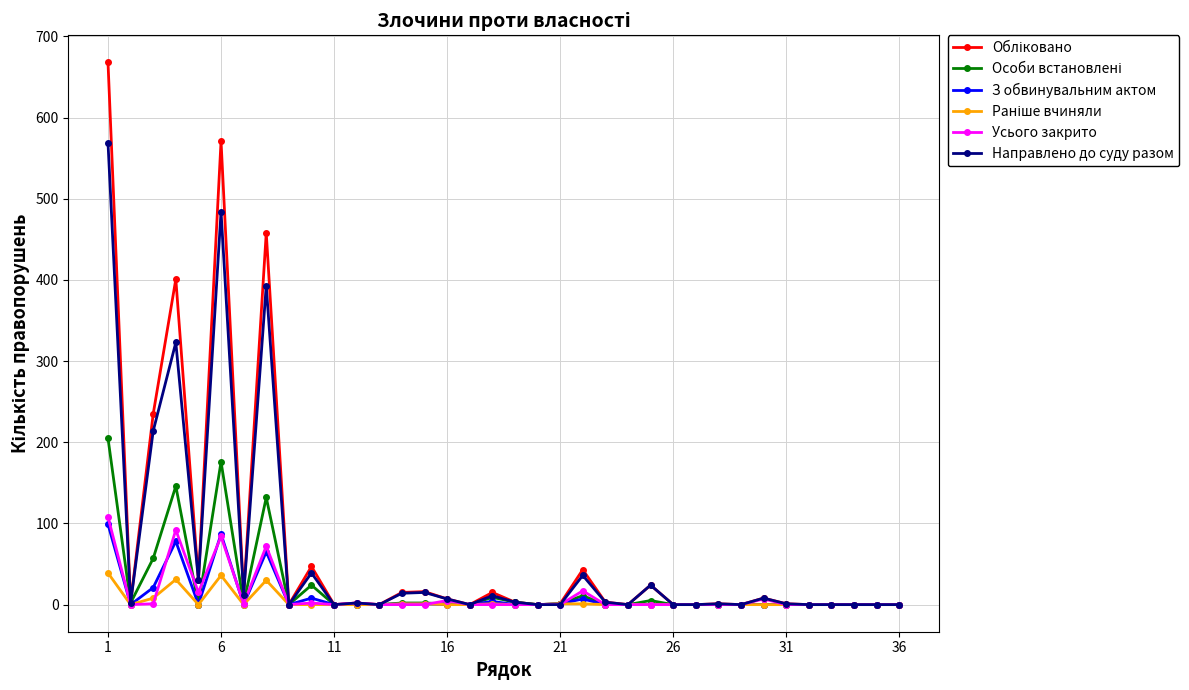

What is the maximum value shown in the chart?

668